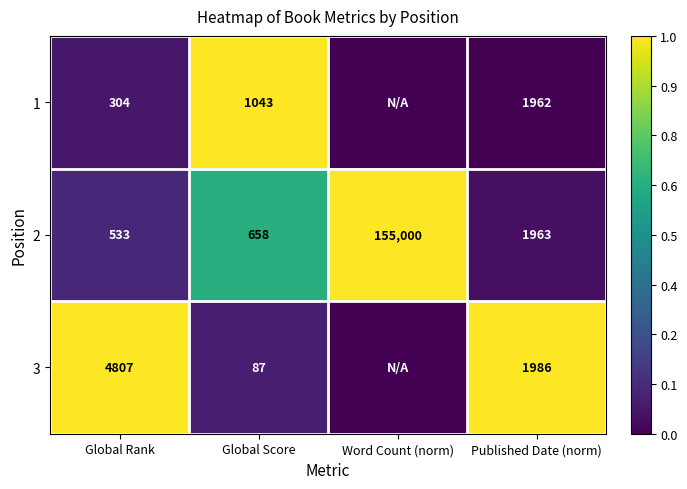

What is the difference between the maximum and minimum values in the 2 series?

154467